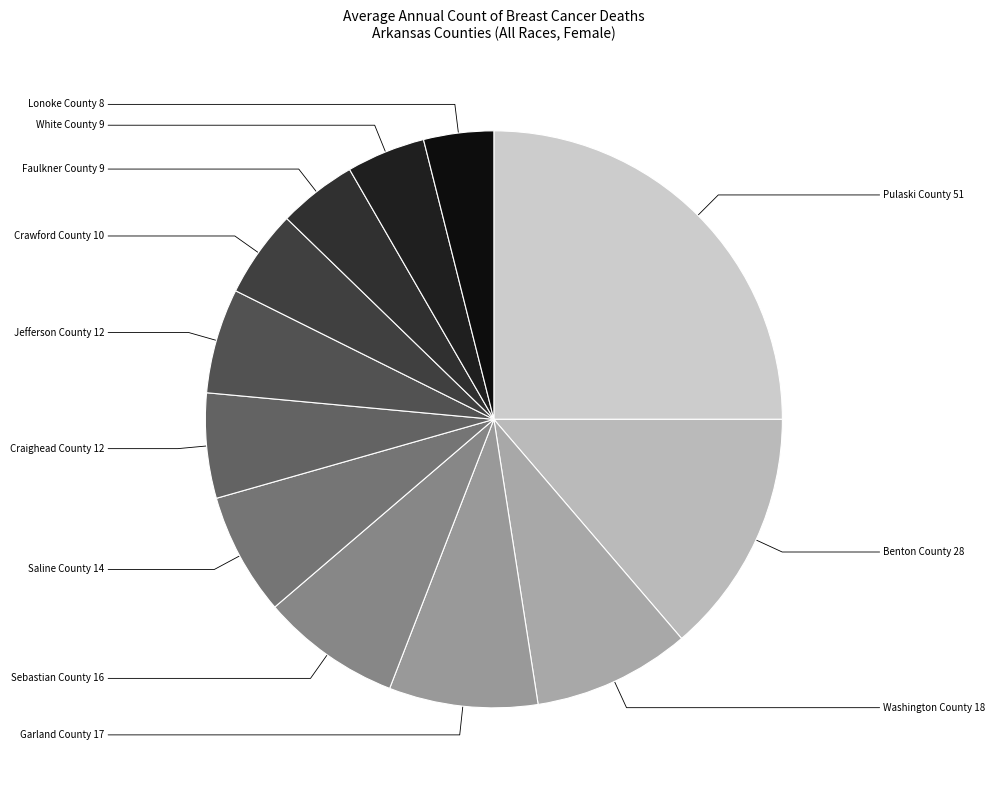

To the nearest percent, what is the difference between the largest and smallest slice percentages?

21%